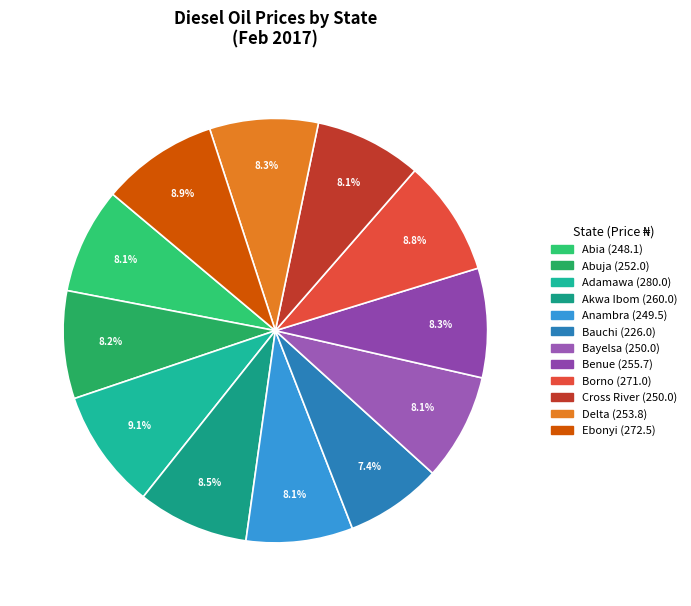

To the nearest percent, what is the difference between the largest and smallest slice percentages?

2%